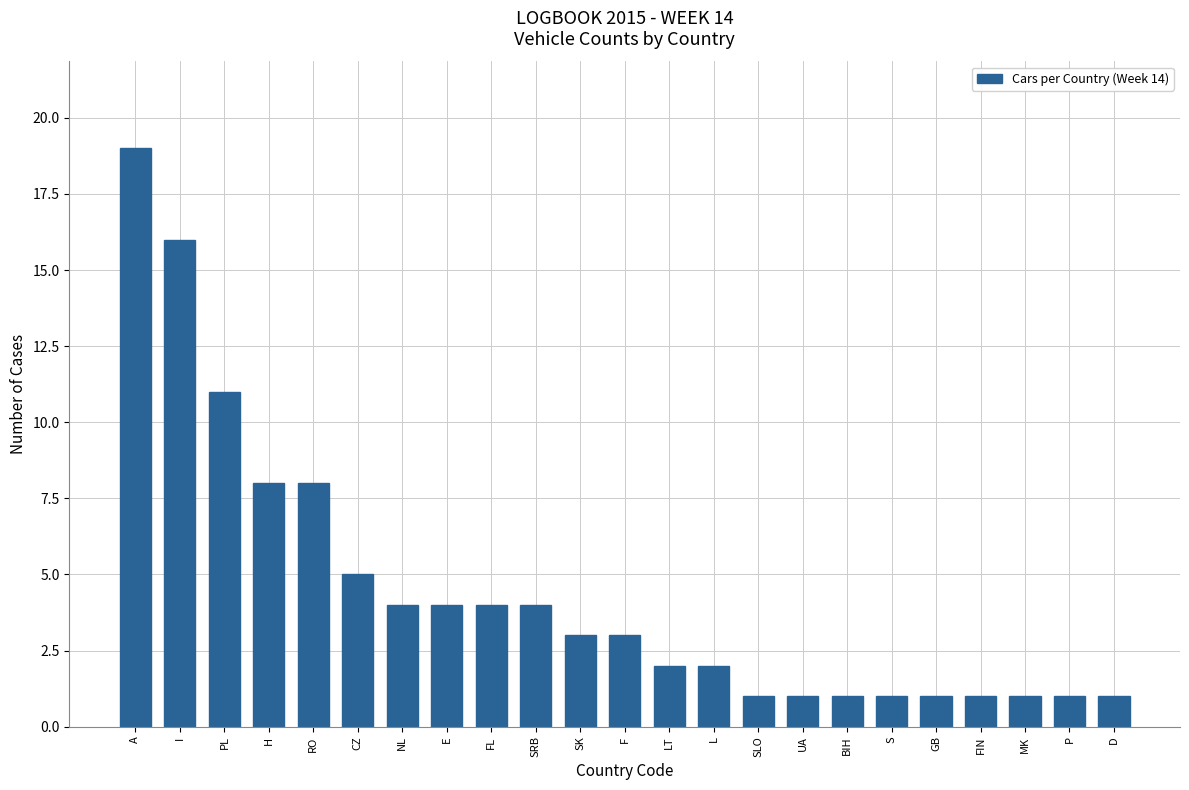

Reading right to left, what are all the values shown in this chart?

1	1	1	1	1	1	1	1	1	2	2	3	3	4	4	4	4	5	8	8	11	16	19